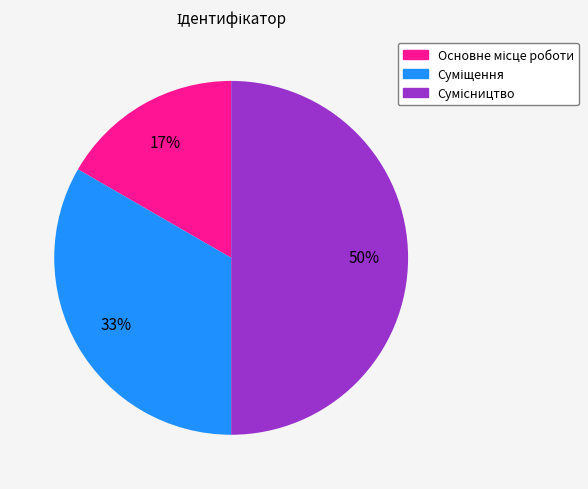

To the nearest percent, what is the average slice percentage?

33%